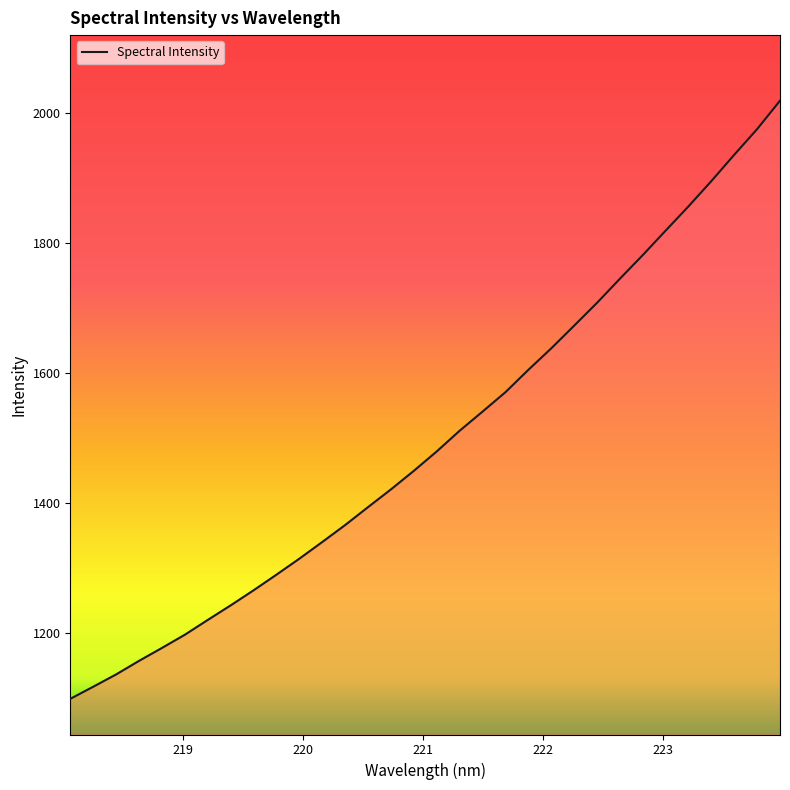

What is the difference between the maximum and minimum values?

920.8